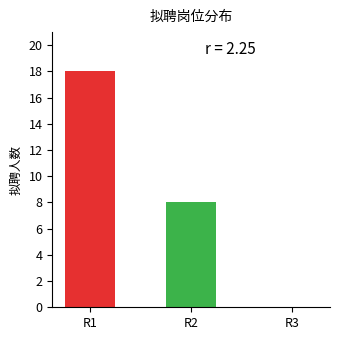

At which label does the data first exceed 8?

R1